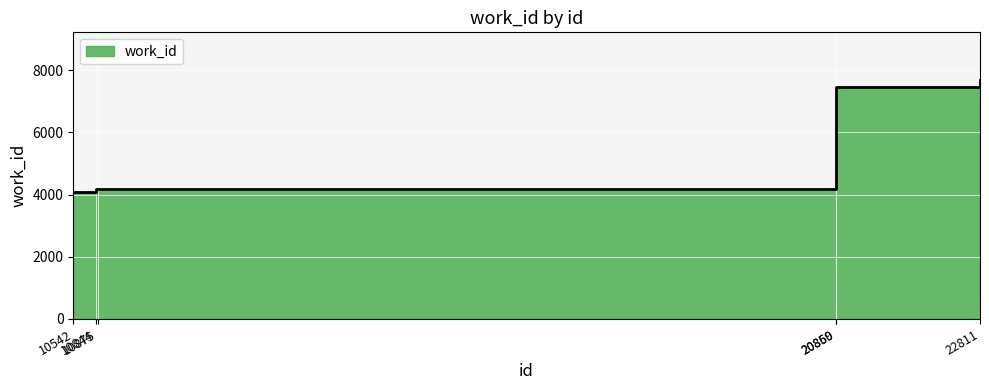

How many lines are shown in the chart?

1